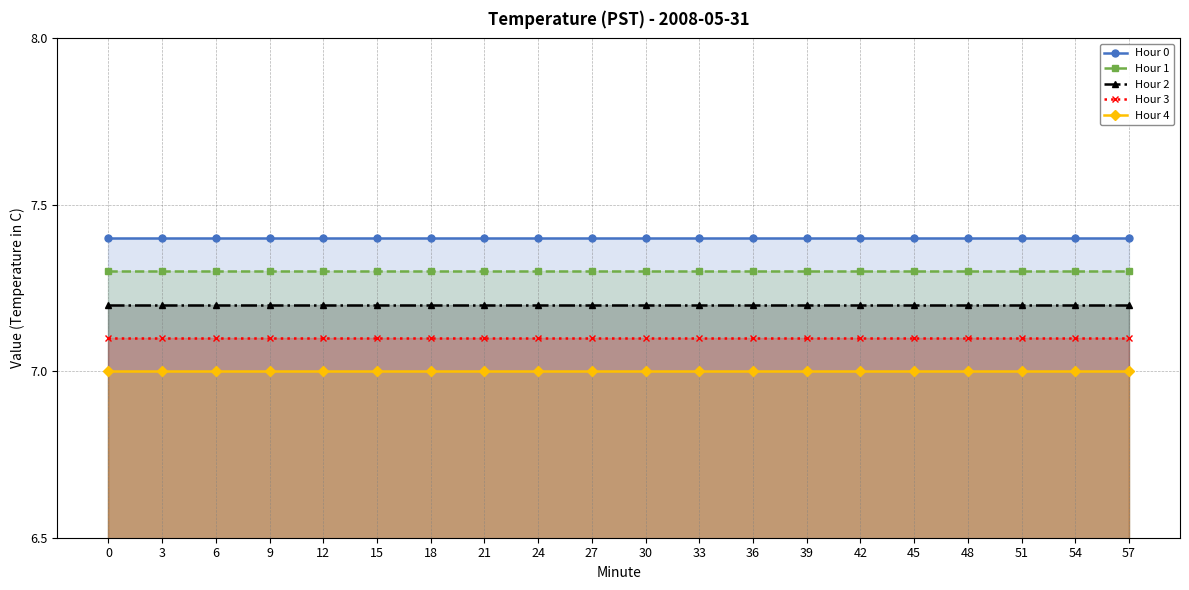

True or false: Hour 3 and Hour 0 cross at least once.

False